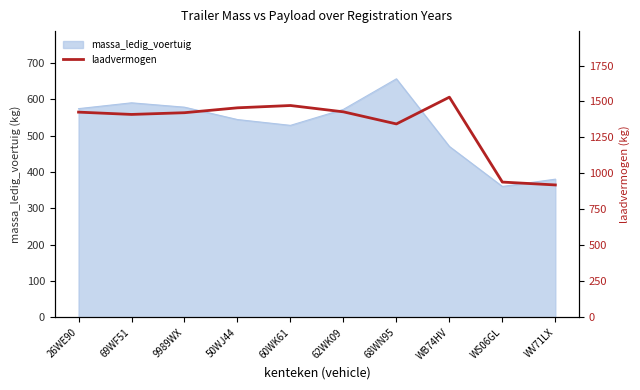

What is the label of the 4th point from the left?

50WJ44